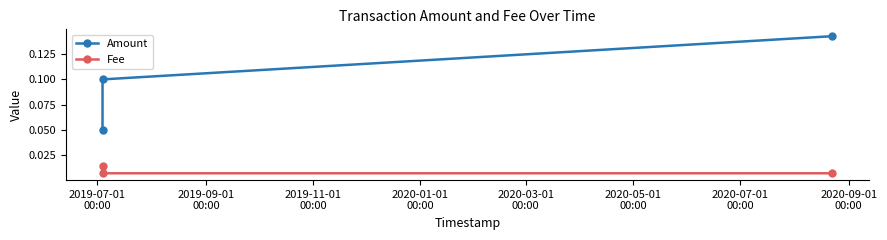

List the series in order of their overall mean, lowest first.

Fee, Amount